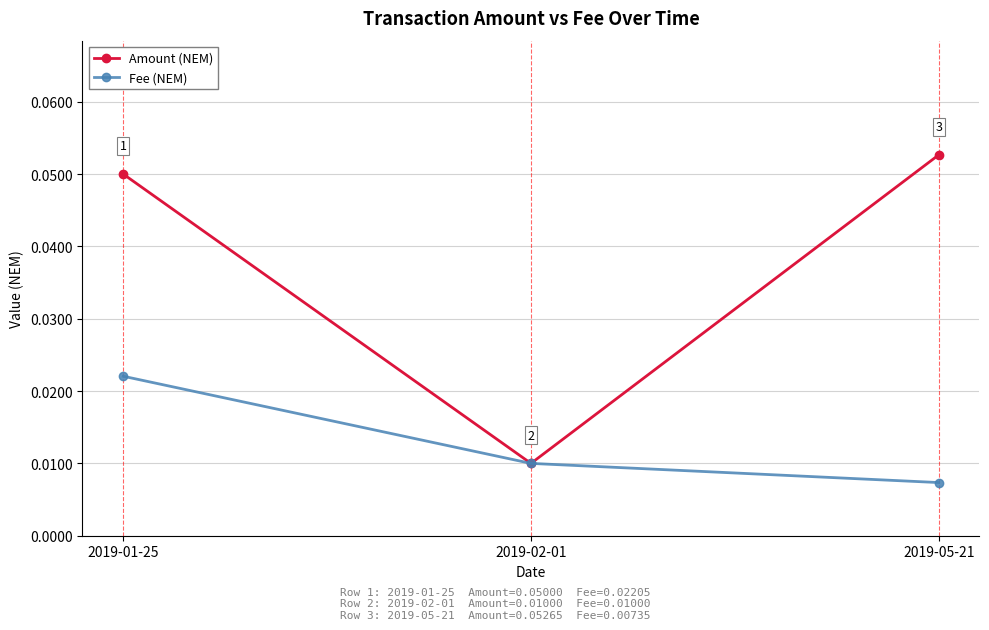

What position from the right is 2019-01-25?

3